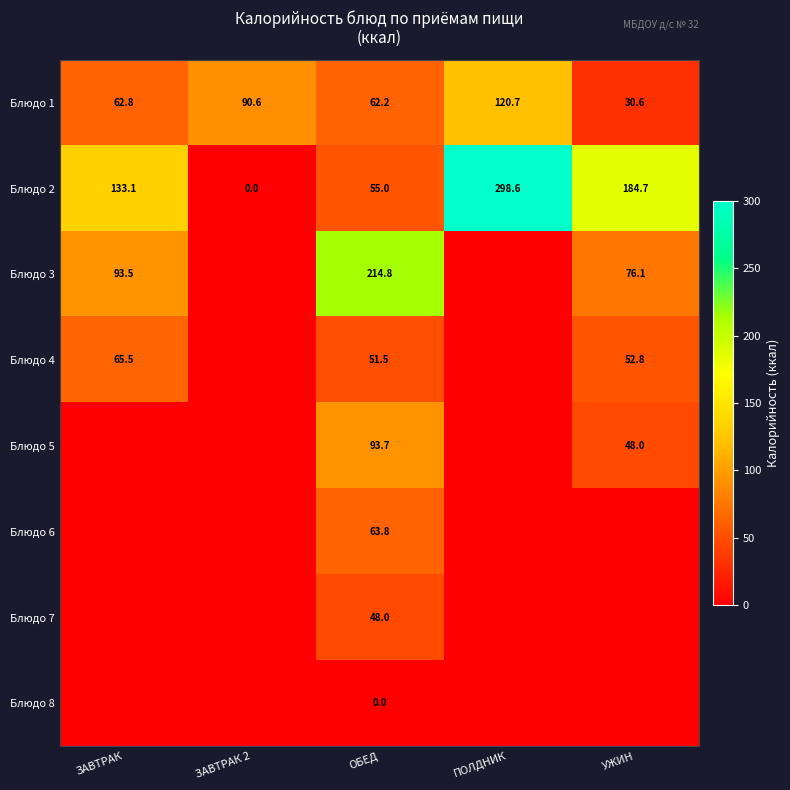

Is it true that Блюдо 5 equals 48.0 at УЖИН?

True